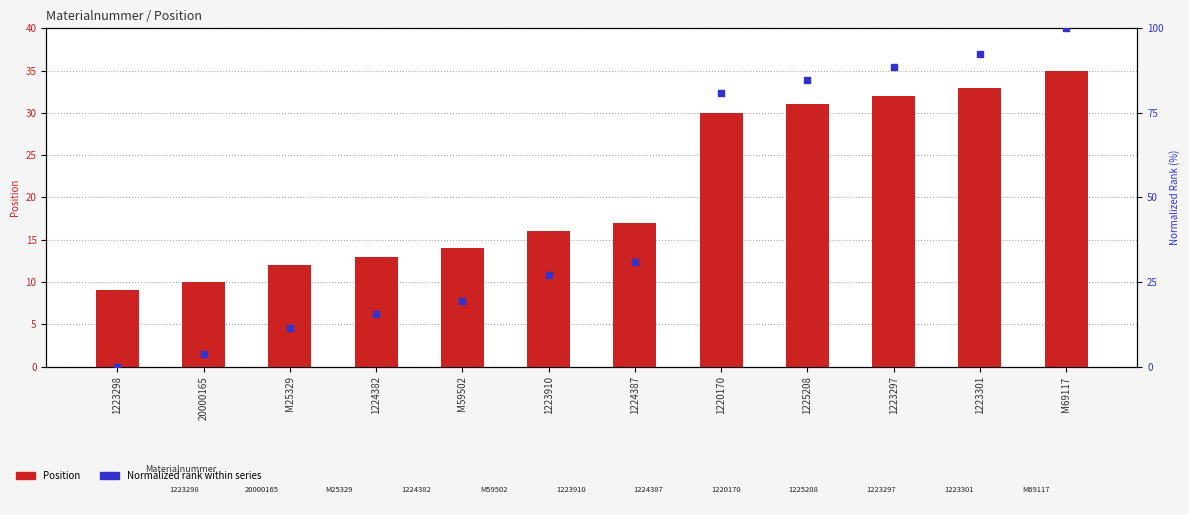

Which series has the largest Y range (max minus min)?

Normalized rank (0–100)